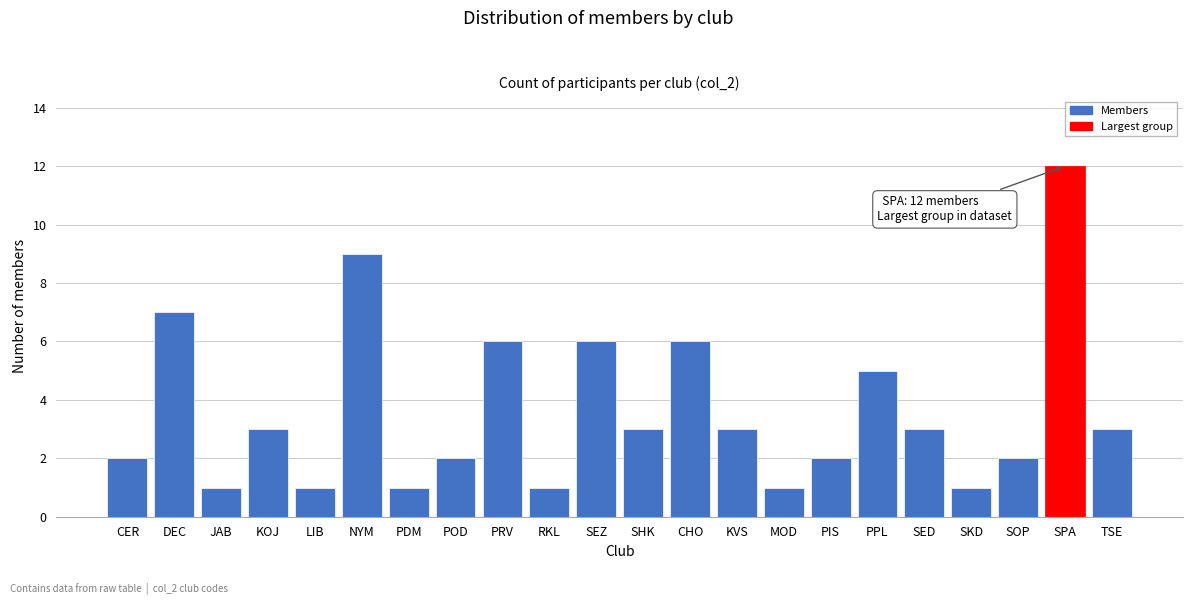

Reading left to right, transcribe all the data shown in this chart.

2	7	1	3	1	9	1	2	6	1	6	3	6	3	1	2	5	3	1	2	12	3